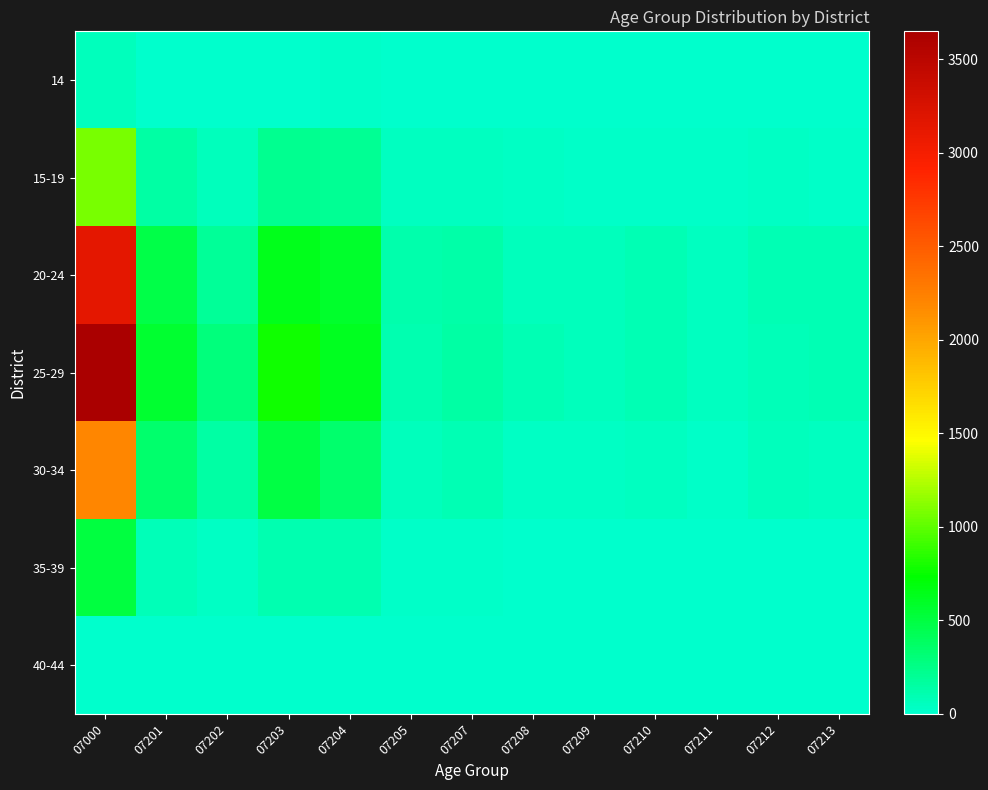

Which series has the largest range (max minus min)?

25-29